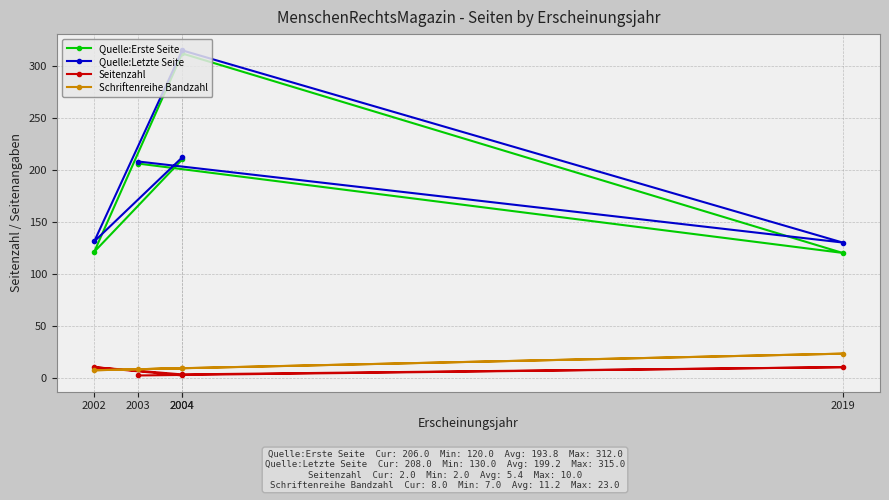

What is the total value across all series at 2019?

283